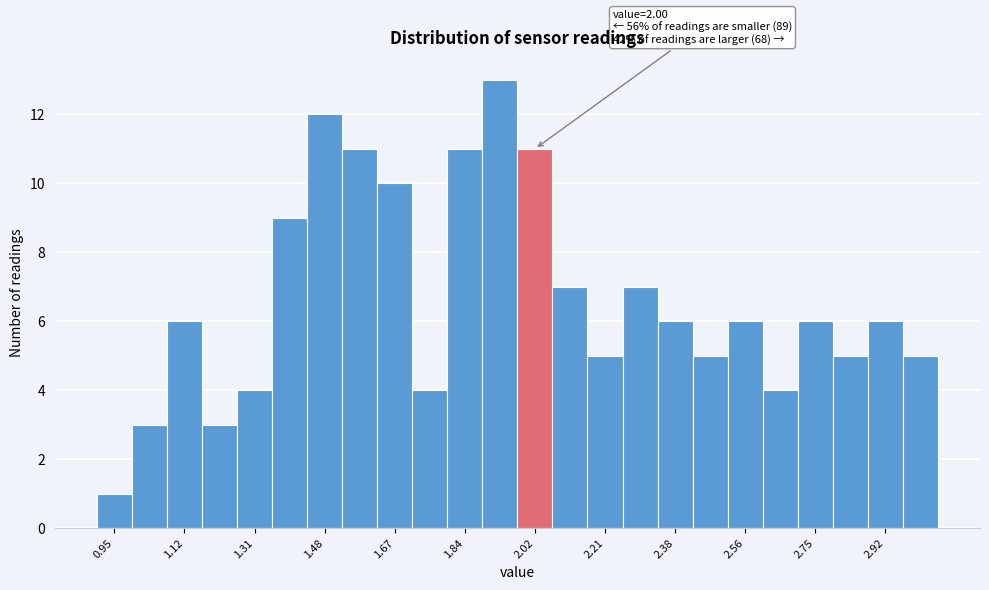

Which range on the x-axis has the tallest bar?

1.89 to 1.98